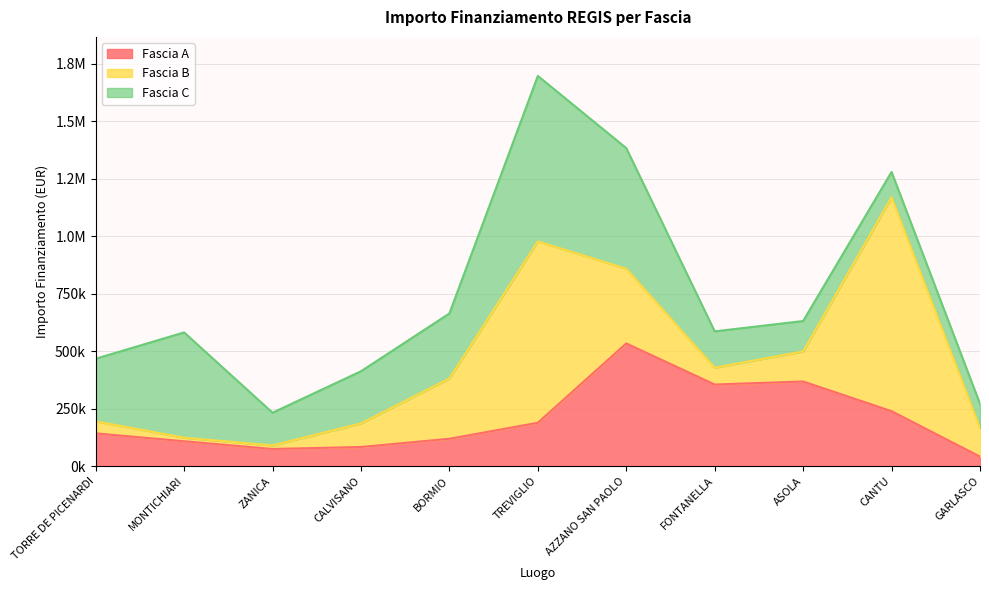

What is the difference between the Fascia B values at FONTANELLA and BORMIO?

189132.0